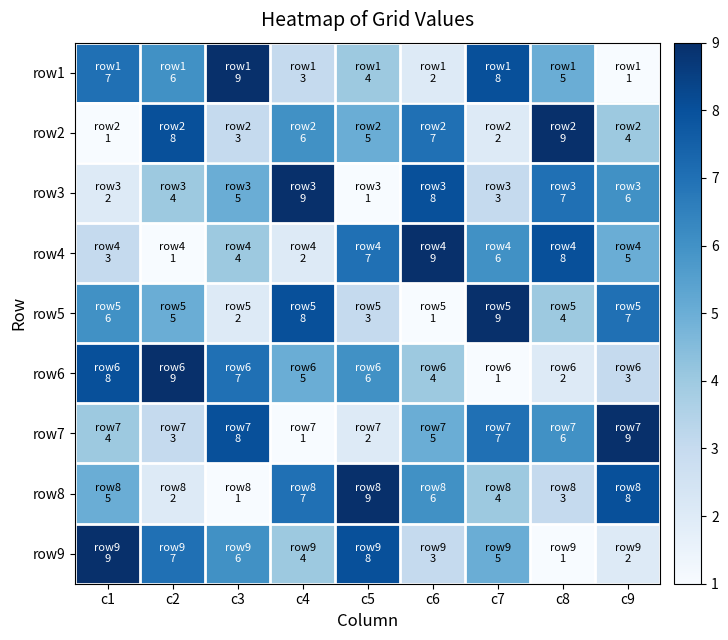

At how many categories does at least one series exceed 1?

9